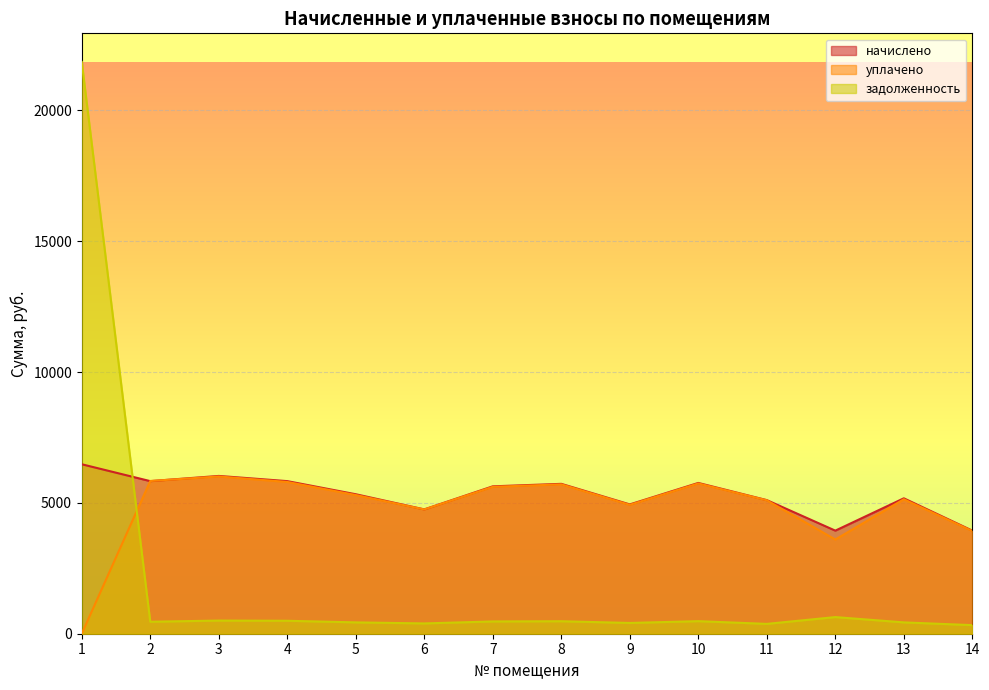

What is the difference between the maximum and second lowest values in the уплачено series?

2409.9